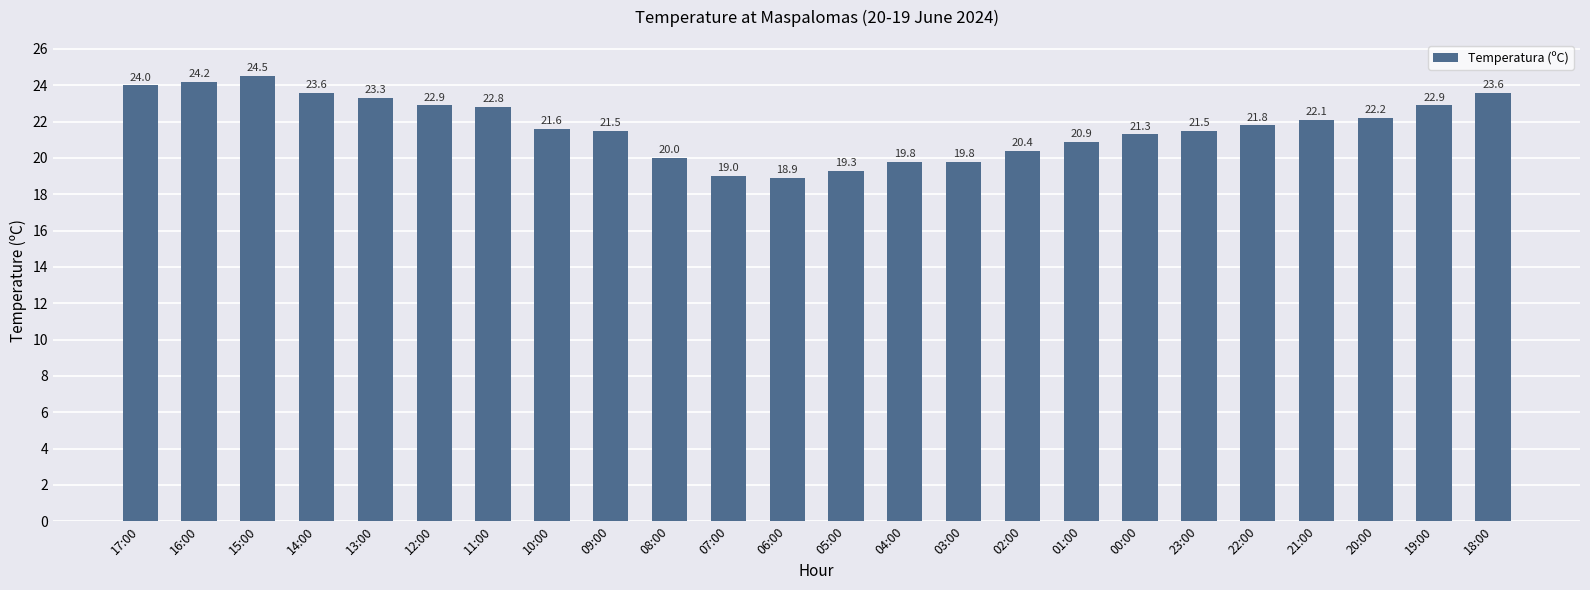

Are the bars horizontal?

No